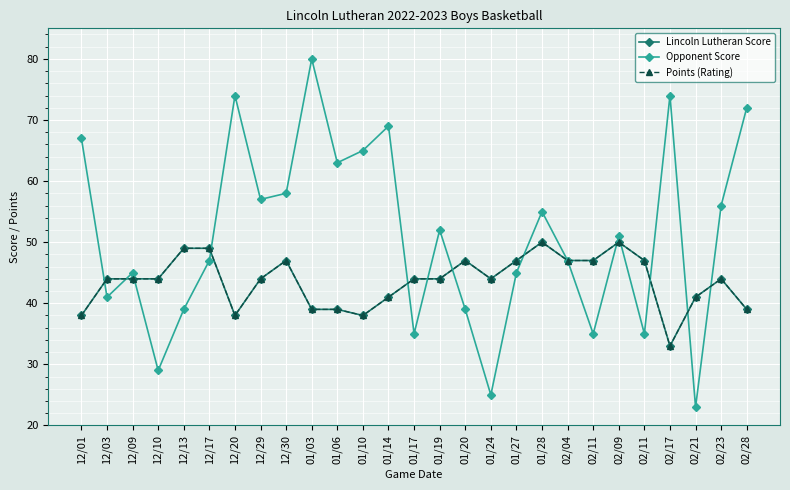

What is the approximate value of Points (Rating) at 01/14, to the nearest 5?

40